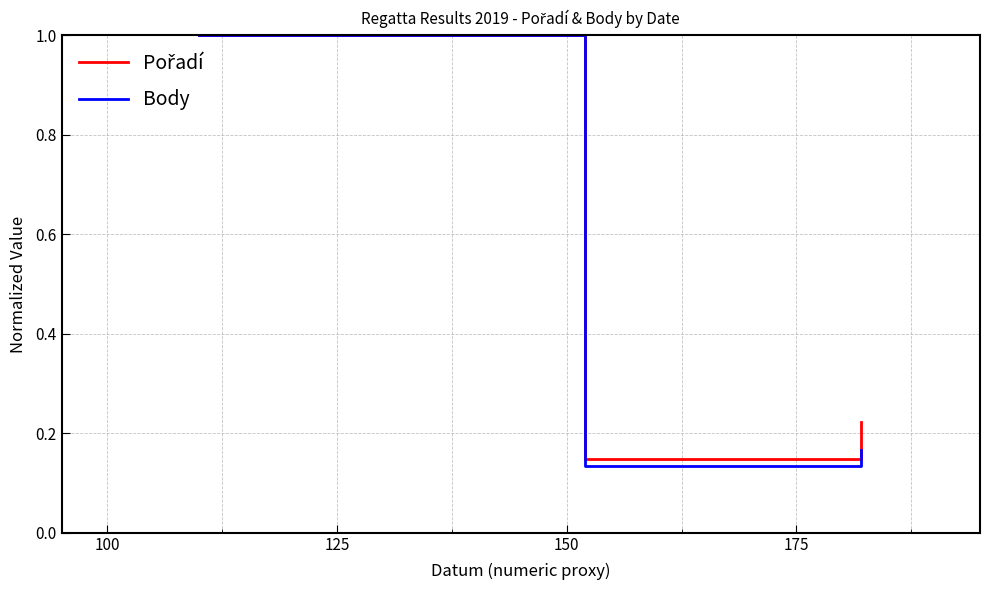

Count the Body values in the range 0 to 1.

3